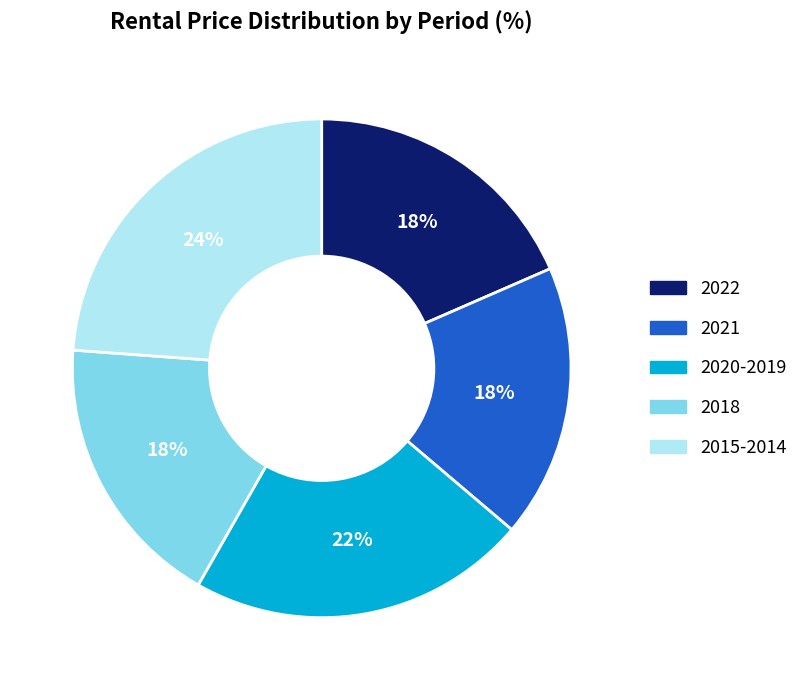

Is there any slice that represents more than half of the pie?

No